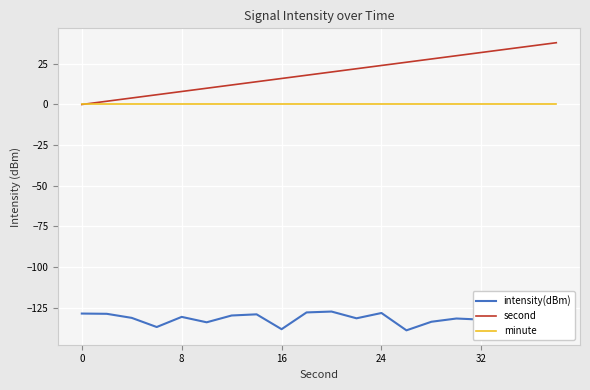

The value of second at 32 is 47. True or false?

False